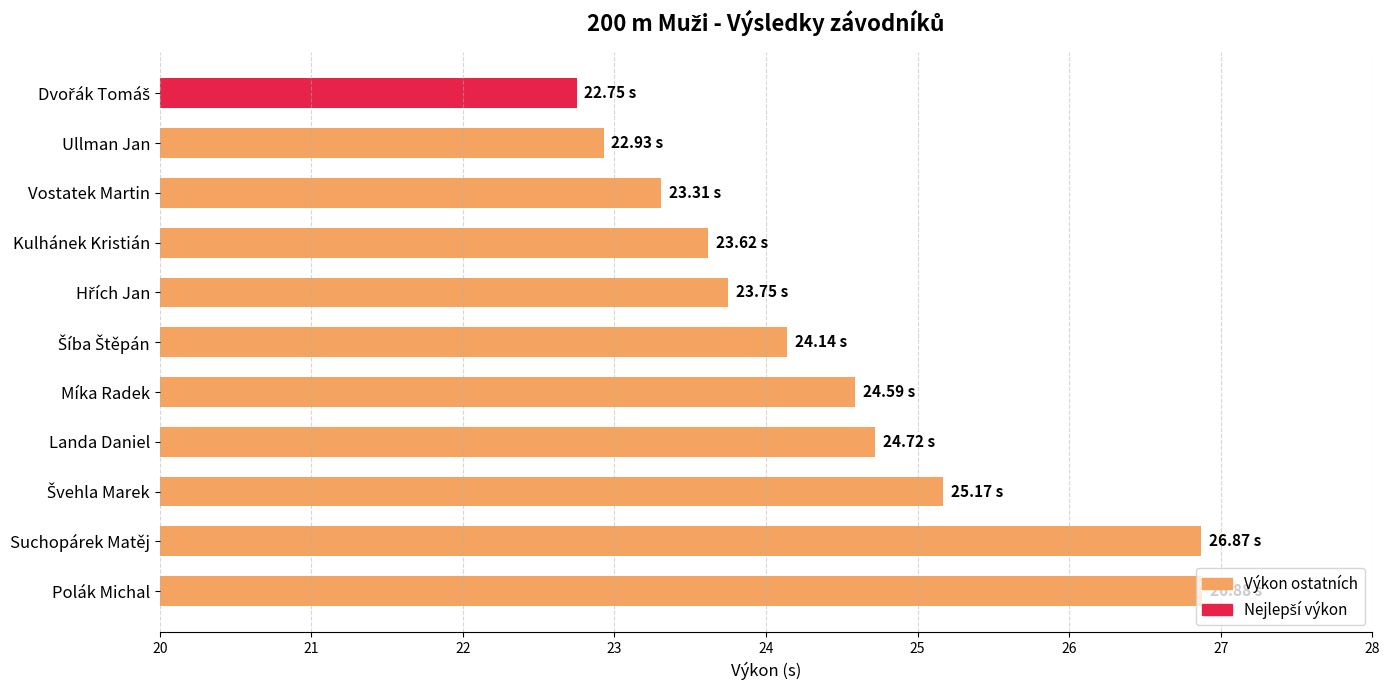

What is the ratio of the value at Suchopárek Matěj to the value at Ullman Jan?

1.2